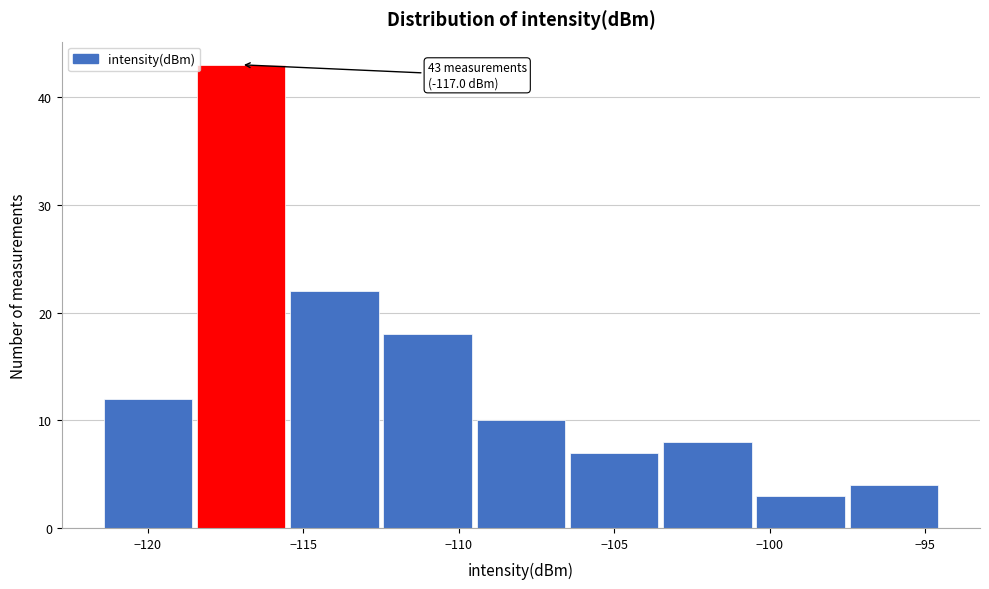

Over which range of the x-axis is the bar tallest?

-118.5 to -115.5